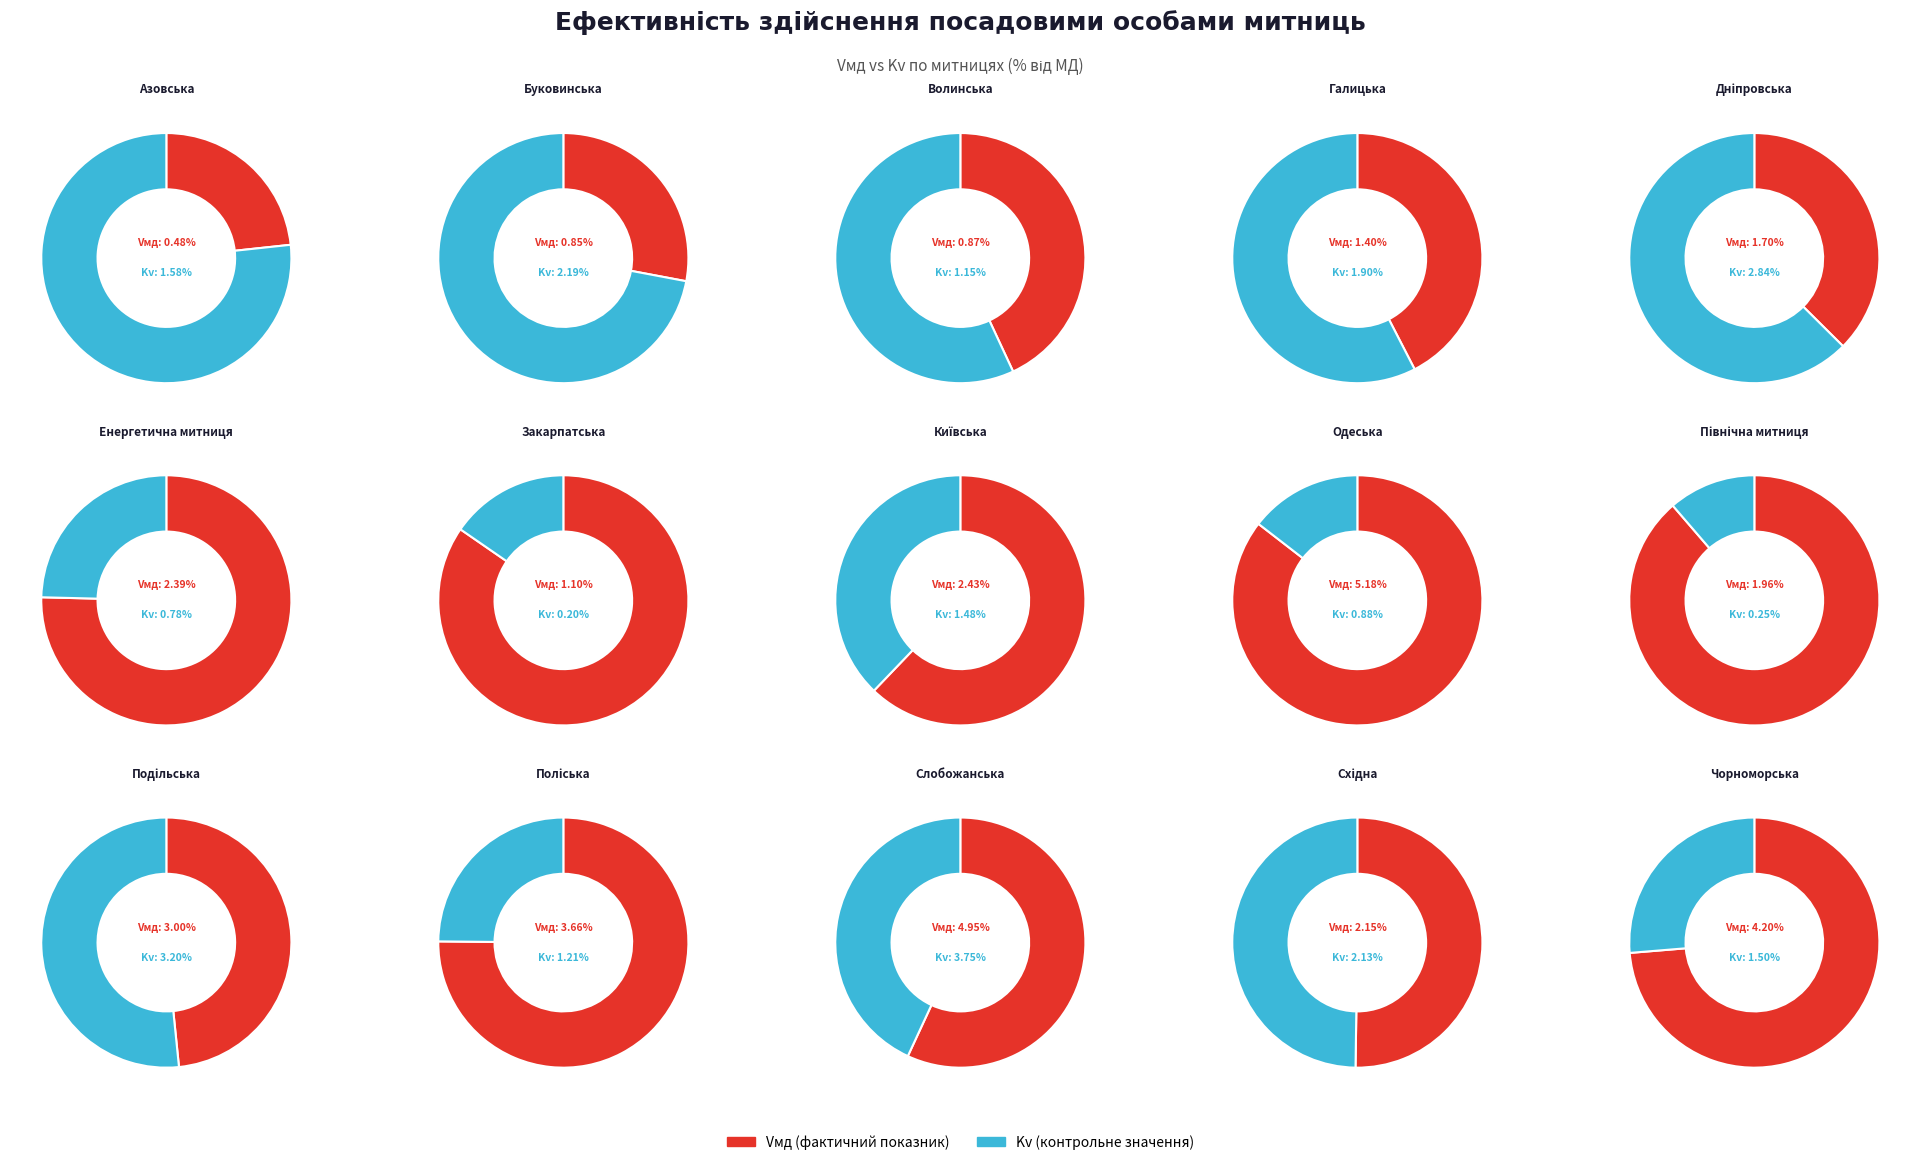

Combined, what portion of the pie is Галицька and Одеська?

18.1%